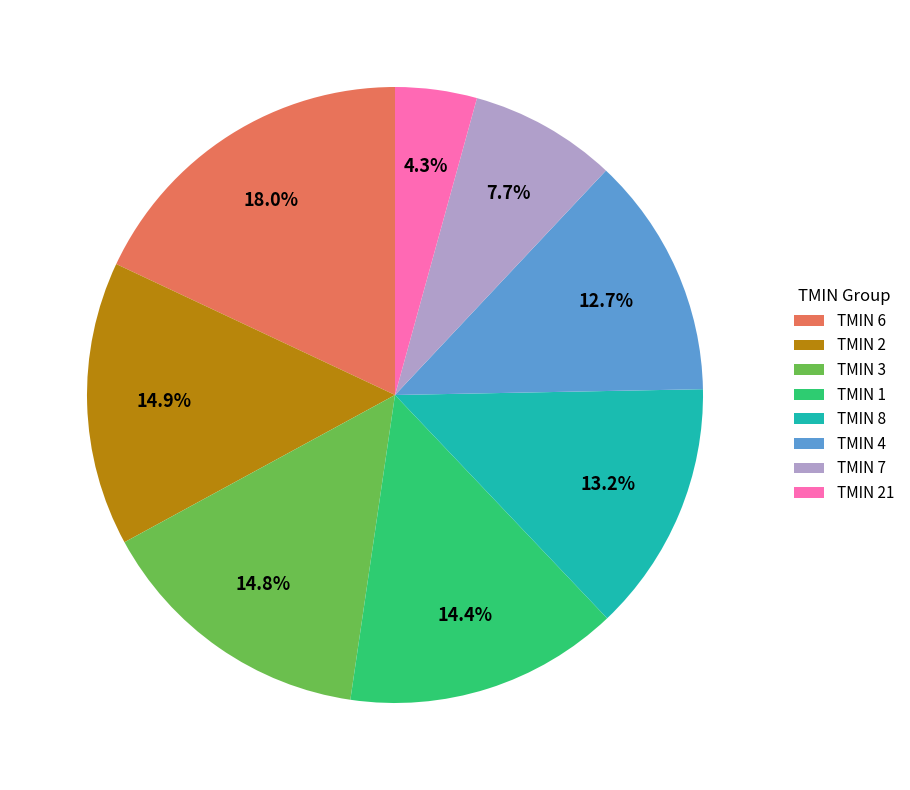

Between TMIN 3 and TMIN 6, which is larger?

TMIN 6